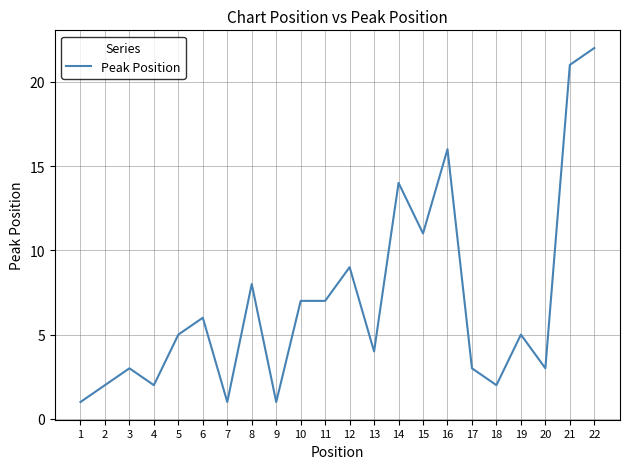

Does the chart display data point markers on the line(s)?

No